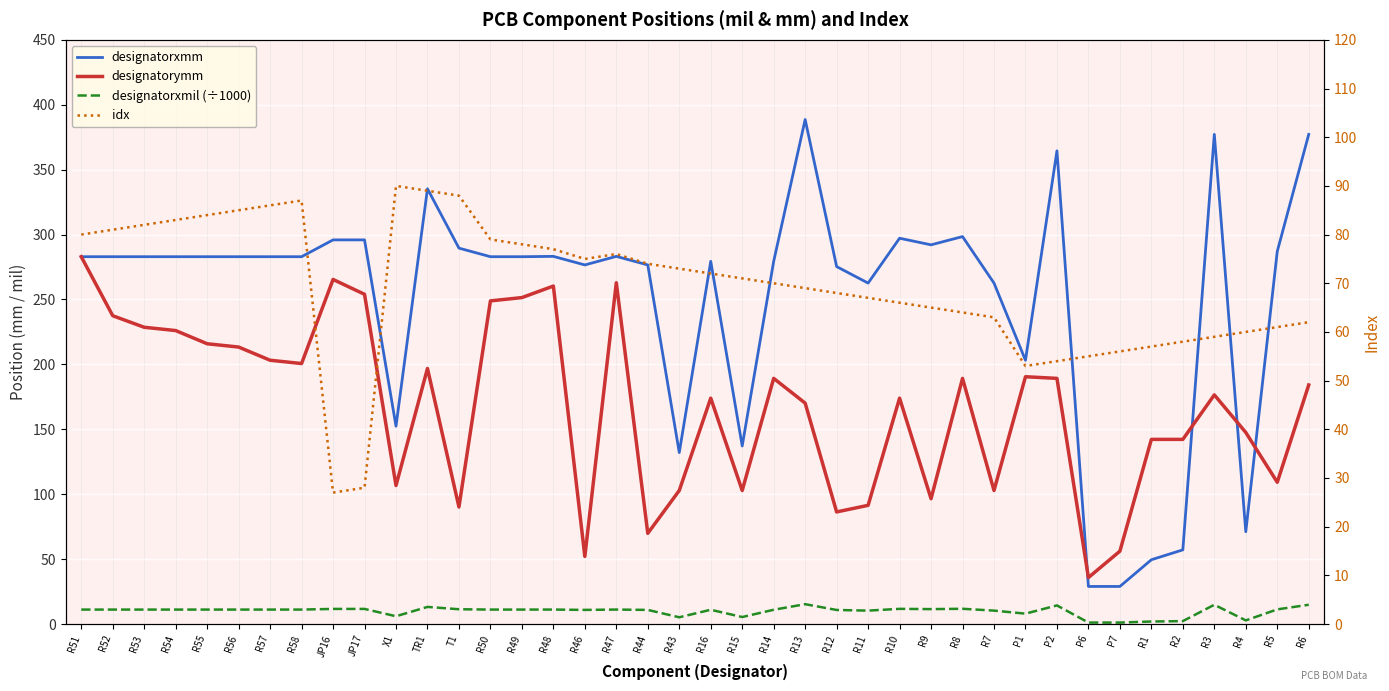

In designatorxmm, how many points are higher than both neighbors (excluding endpoints)?

9